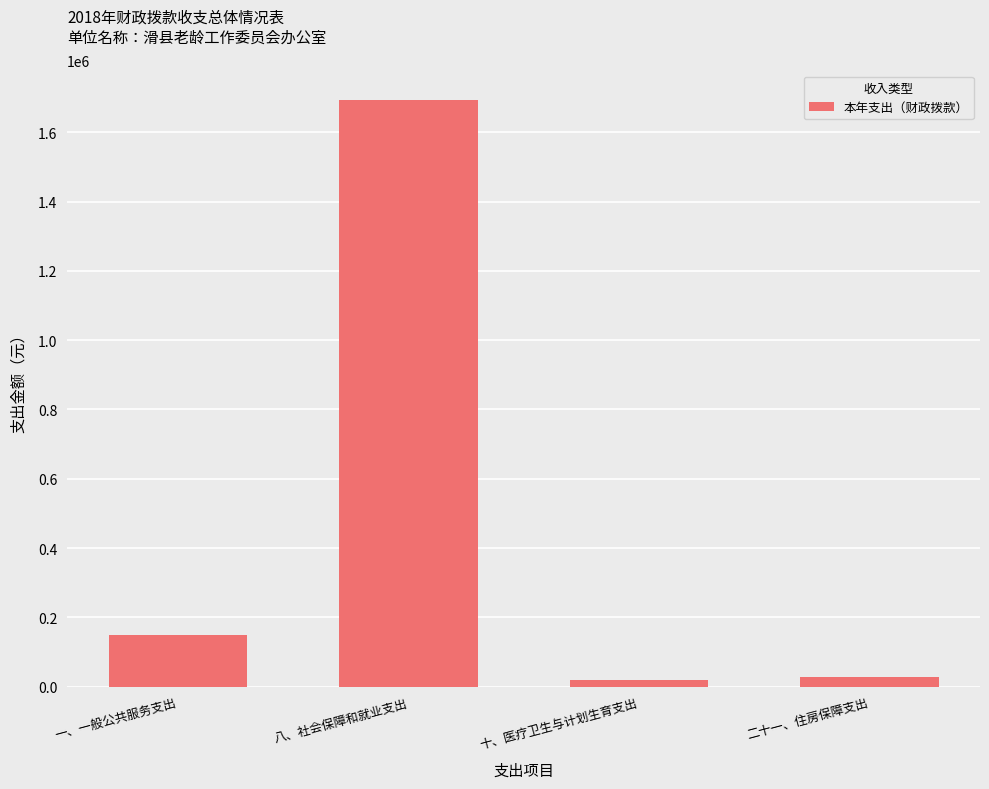

Are the bars grouped side by side (vs. stacked)?

No